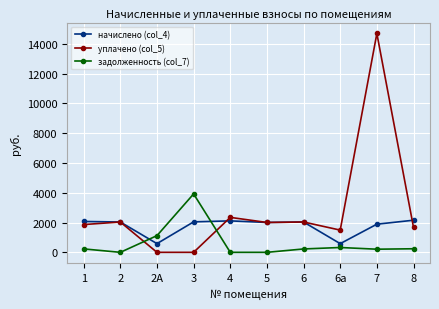

What is the difference between the уплачено (col_5) values at 2 and 7?

12655.5